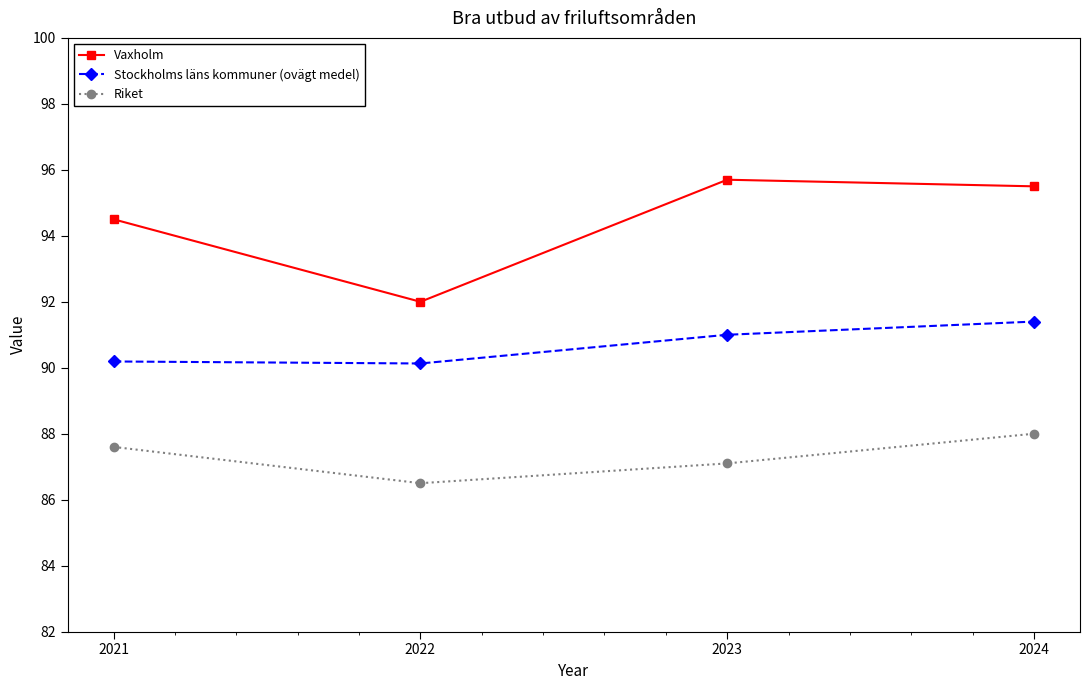

True or false: Vaxholm and Riket cross at least once.

False